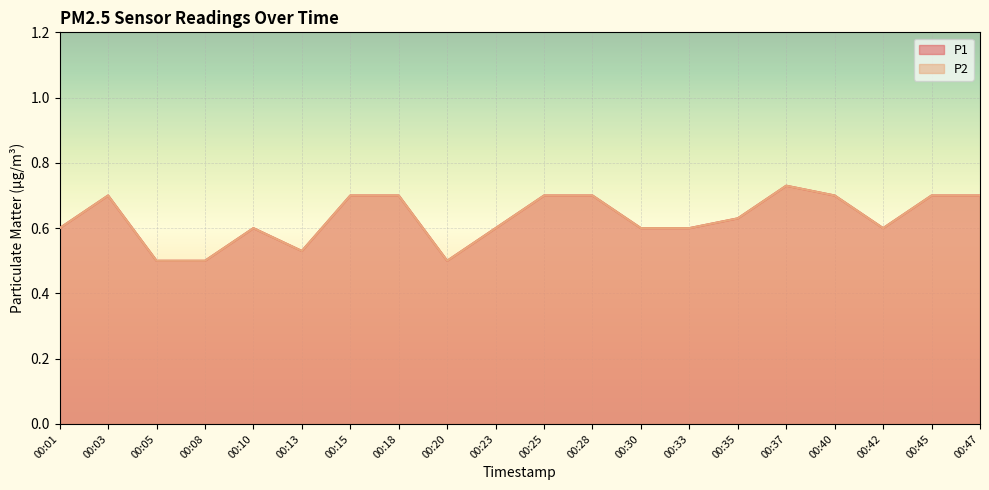

Is it true that P2 equals 0.8 at 00:10?

False